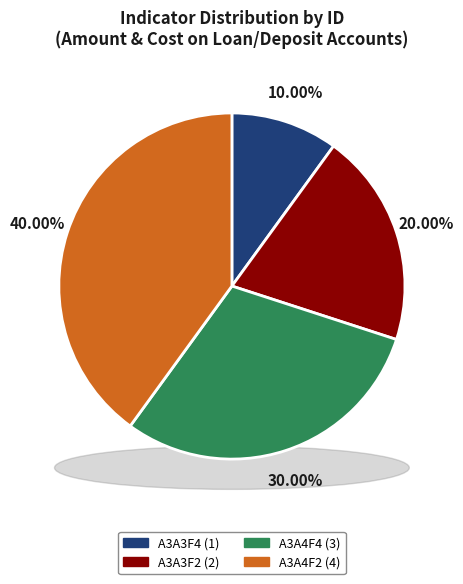

True or false: A3A4F4 accounts for 22% of the total.

False